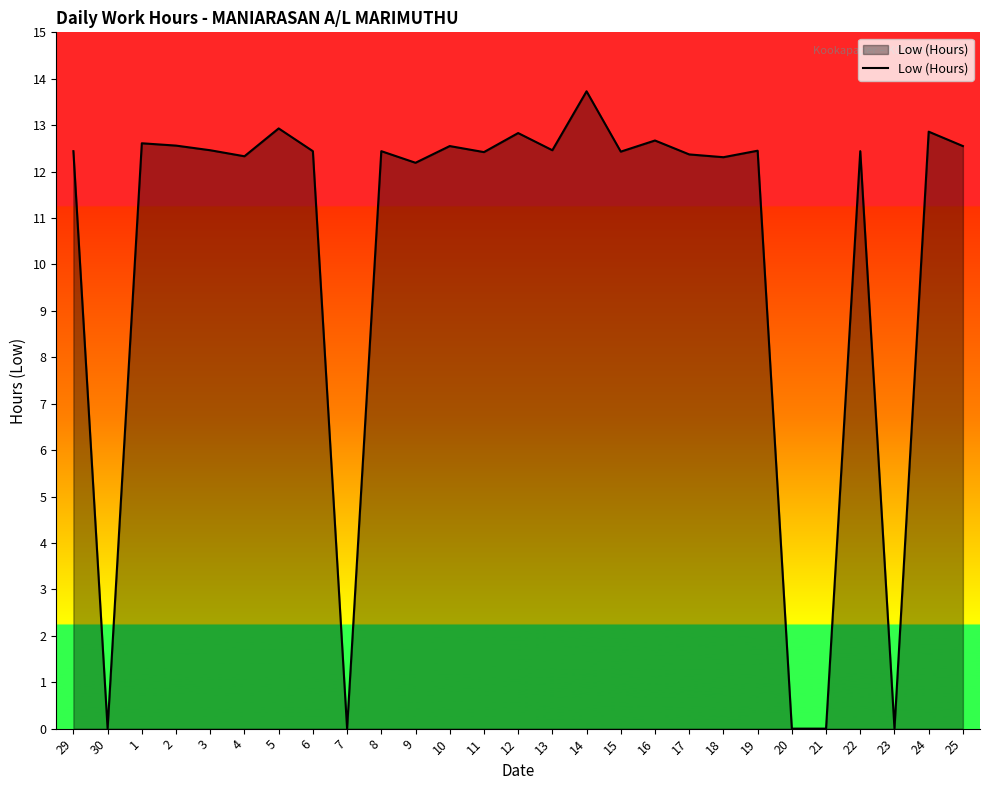

What position from the right is 10?

16